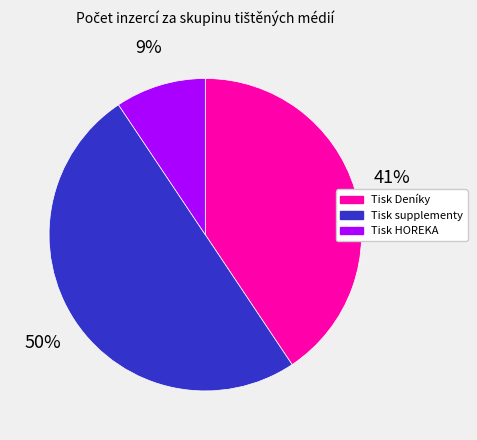

The Tisk Deníky slice represents 55% of the pie. True or false?

False